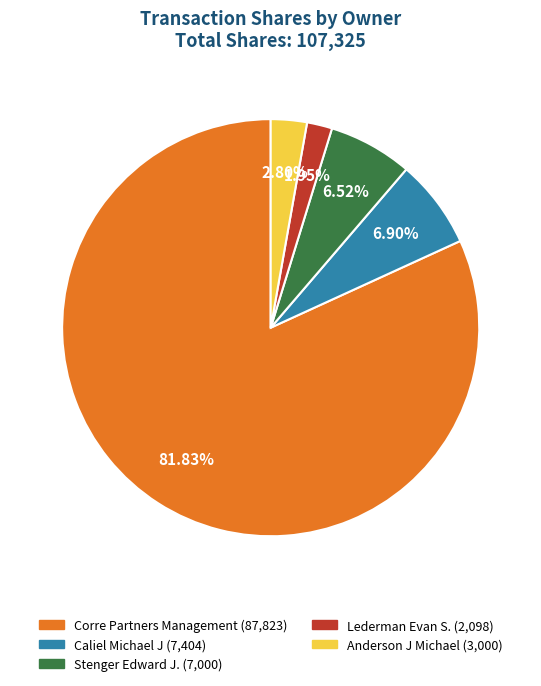

Combined, do Stenger Edward J. and Anderson J Michael account for over 50%?

No